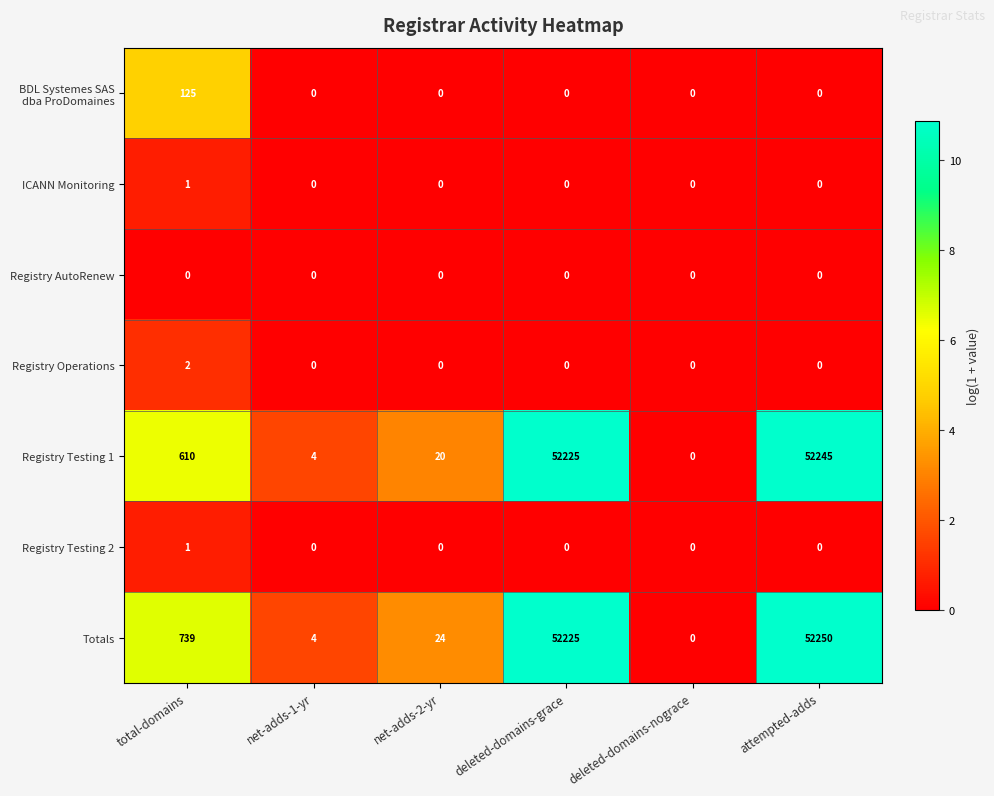

The Registry Testing 2 series shows 0 at attempted-adds. True or false?

True